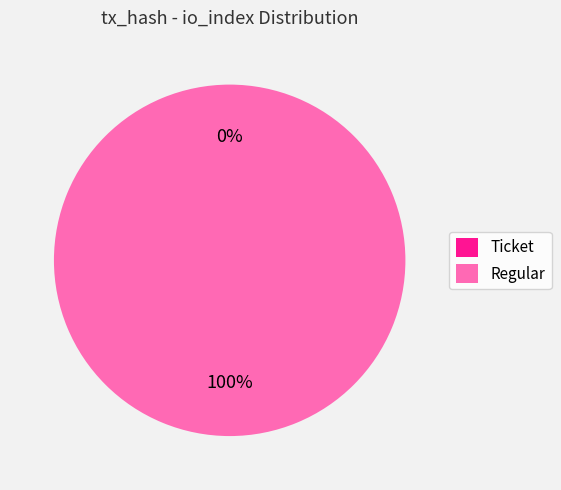

To the nearest percent, what is the average slice percentage?

50%